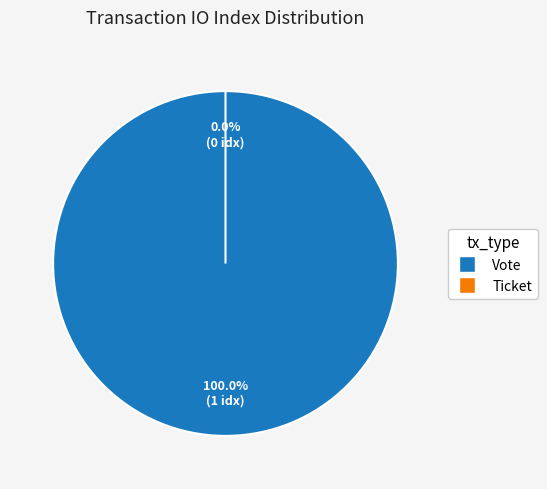

To the nearest percent, what is the average slice percentage?

50%